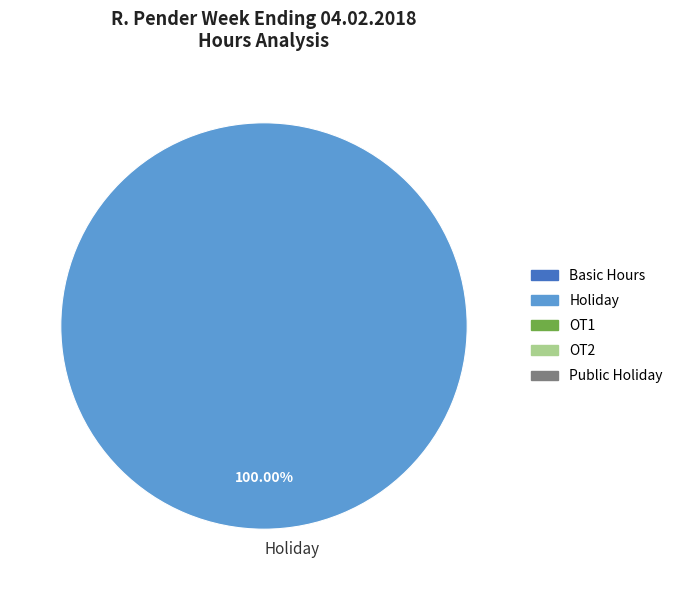

Which category accounts for the majority?

Holiday